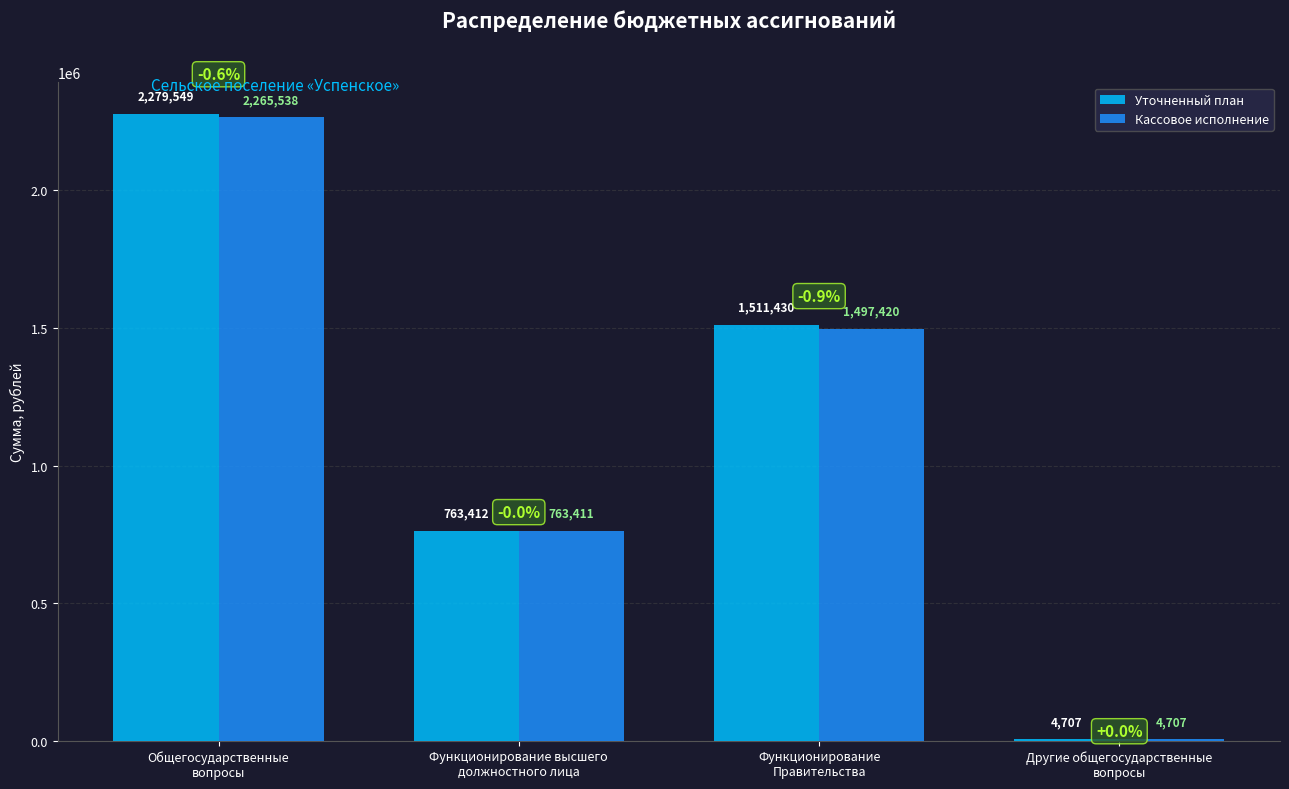

Reading left to right, extract all data points from this chart.

Уточненный план: Общегосударственные
вопросы=2279549.3	Функционирование высшего
должностного лица=763412.0	Функционирование
Правительства=1511430.3	Другие общегосударственные
вопросы=4707.0
Кассовое исполнение: Общегосударственные
вопросы=2265537.7	Функционирование высшего
должностного лица=763411.0	Функционирование
Правительства=1497419.8	Другие общегосударственные
вопросы=4707.0